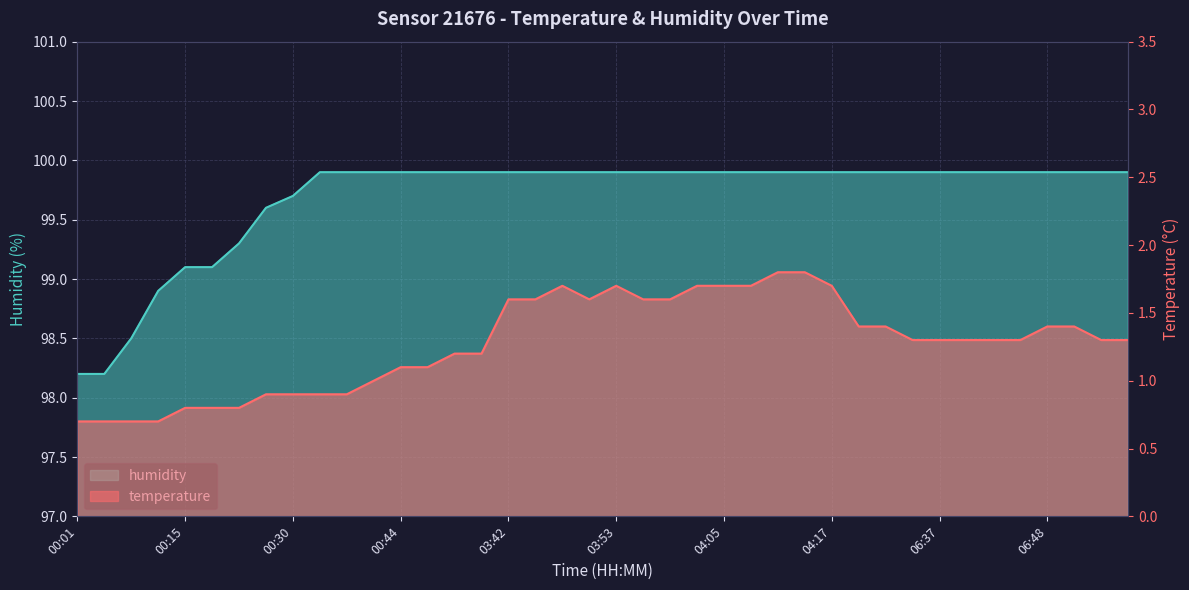

At which category does temperature reach its first local peak?

03:47